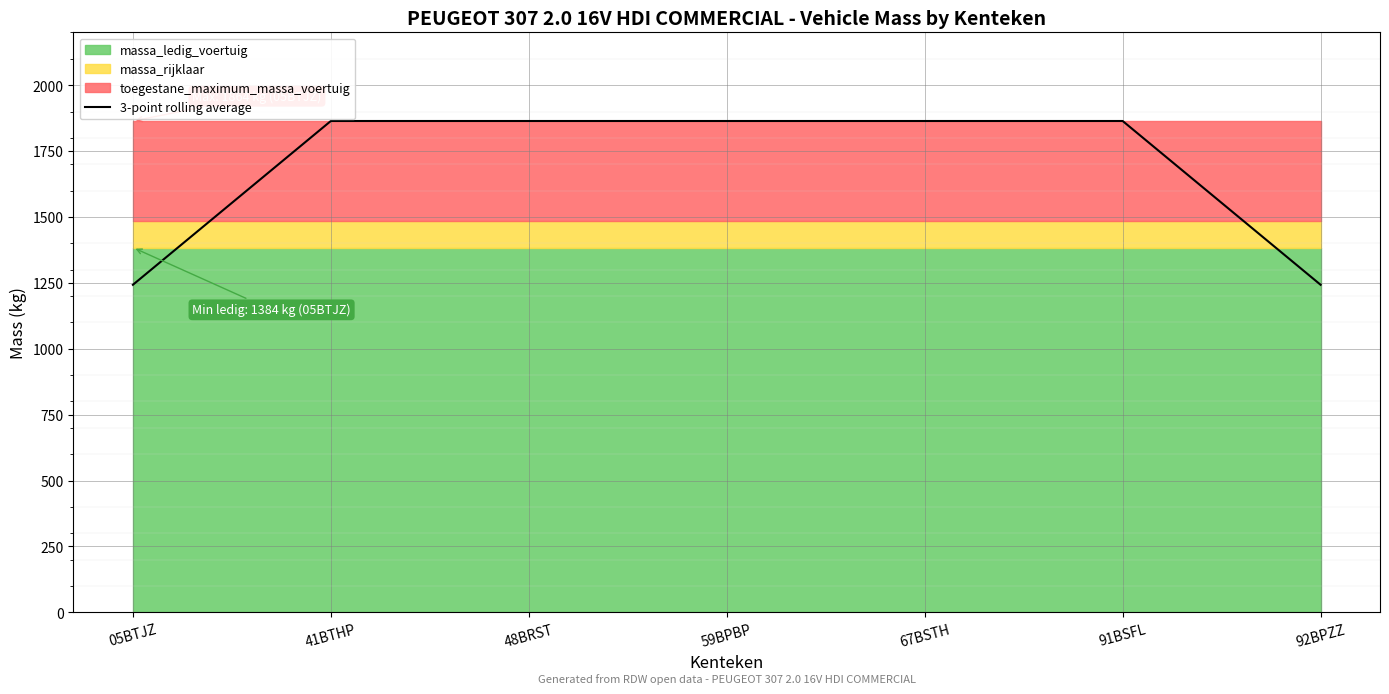

What position from the left is 91BSFL?

6